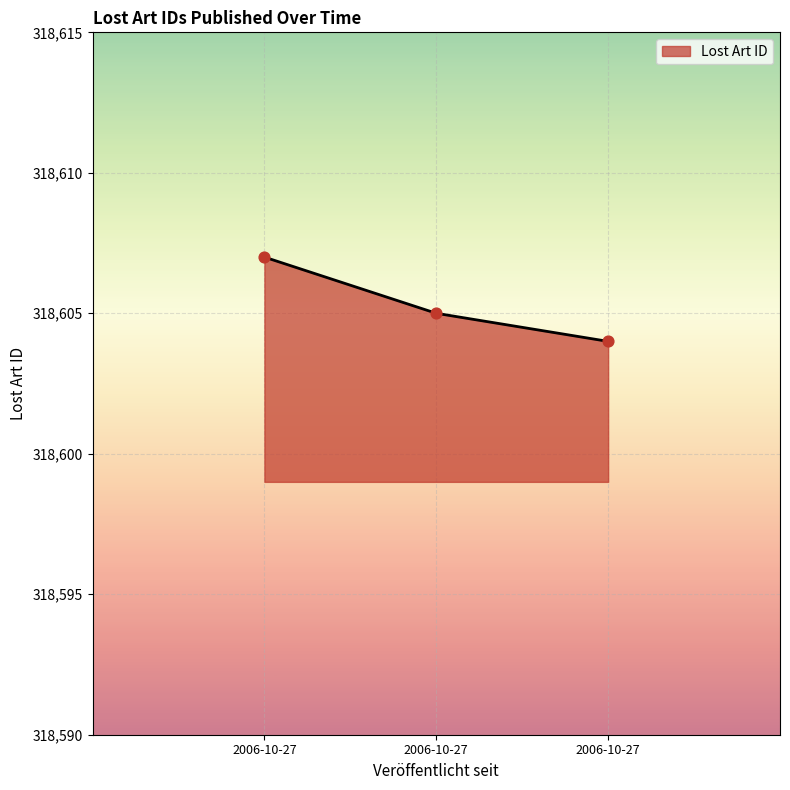

What is the change in value from 2006-10-27 to 2006-10-27?

-3